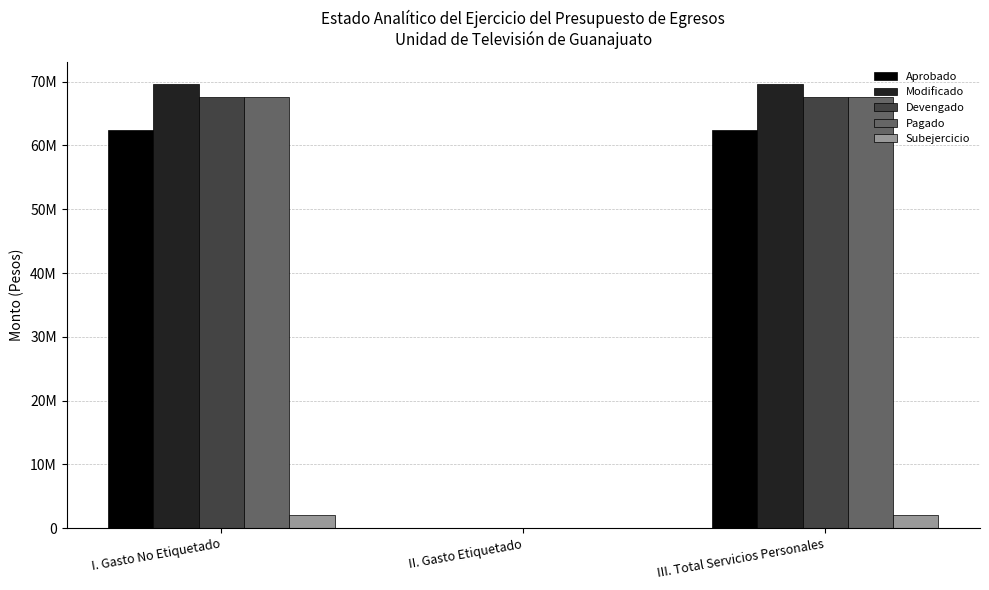

Are the bars horizontal?

No